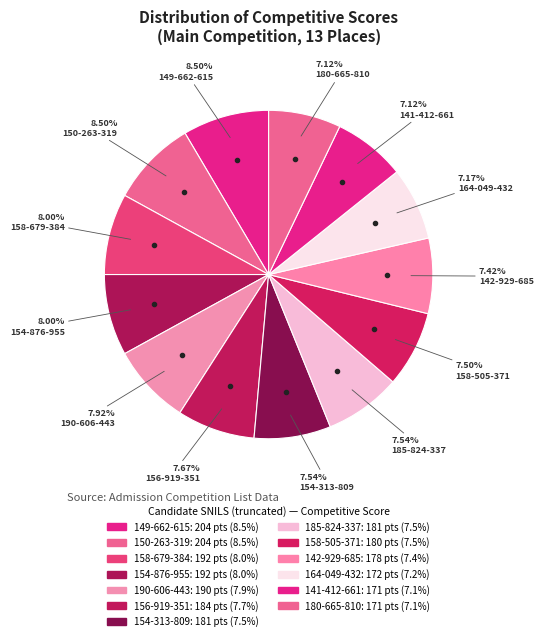

Count the number of slices in the pie.

13